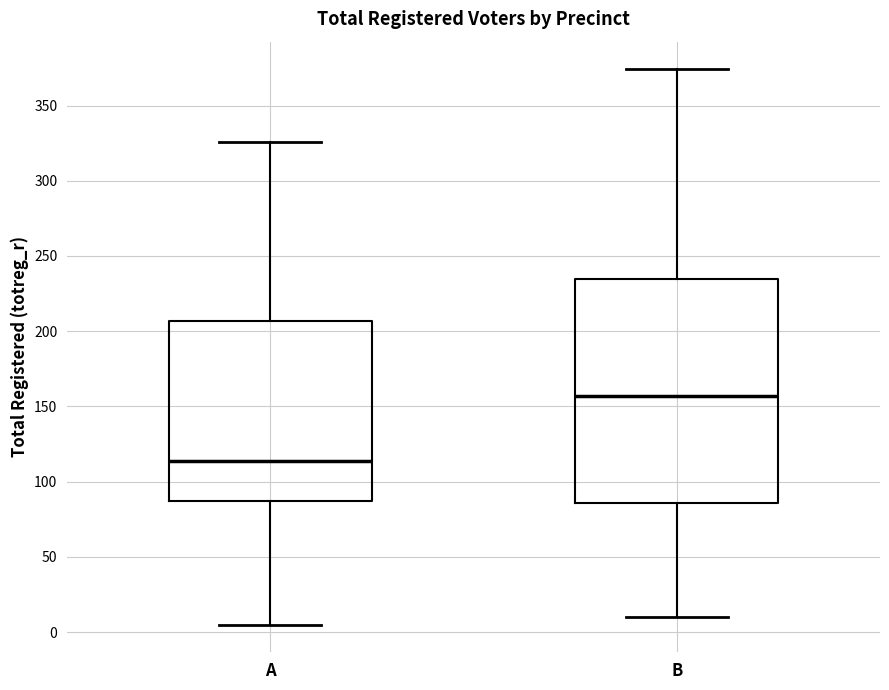

Where does the median line of the box for A sit on the y-axis? The values are not printed on the chart, so give them approximately, as read against the axis.

115